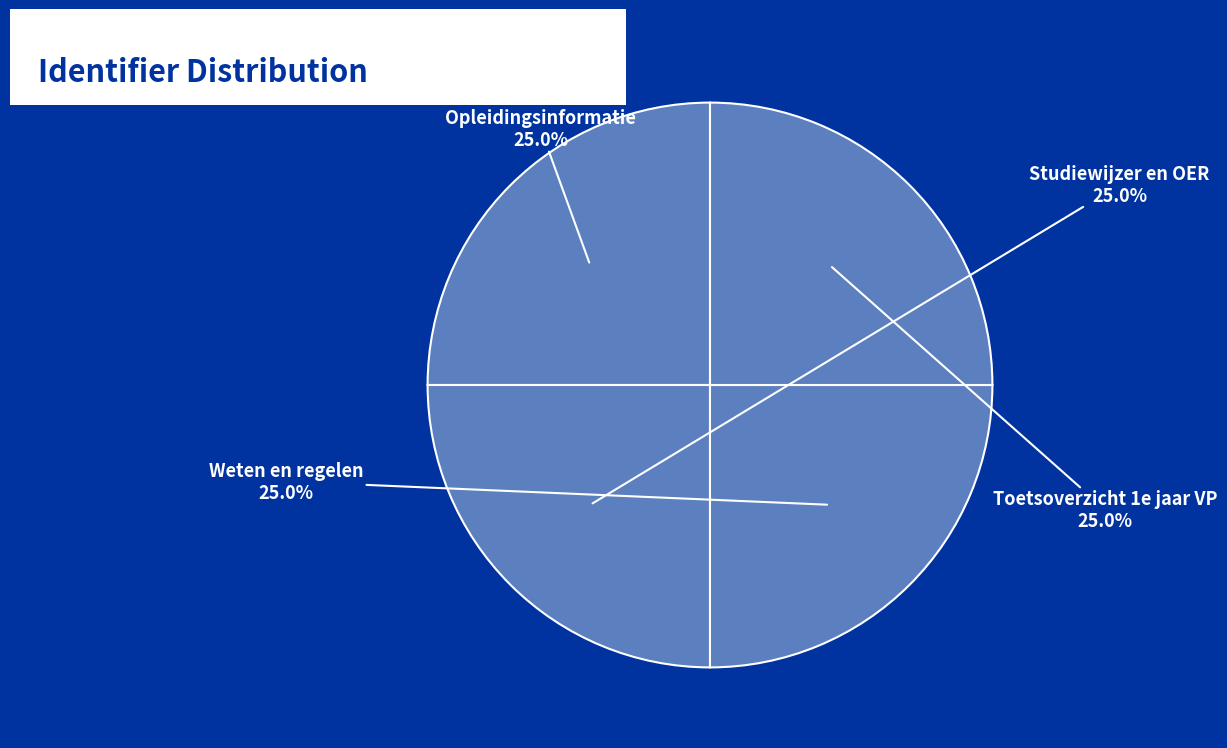

Count the number of slices in the pie.

4